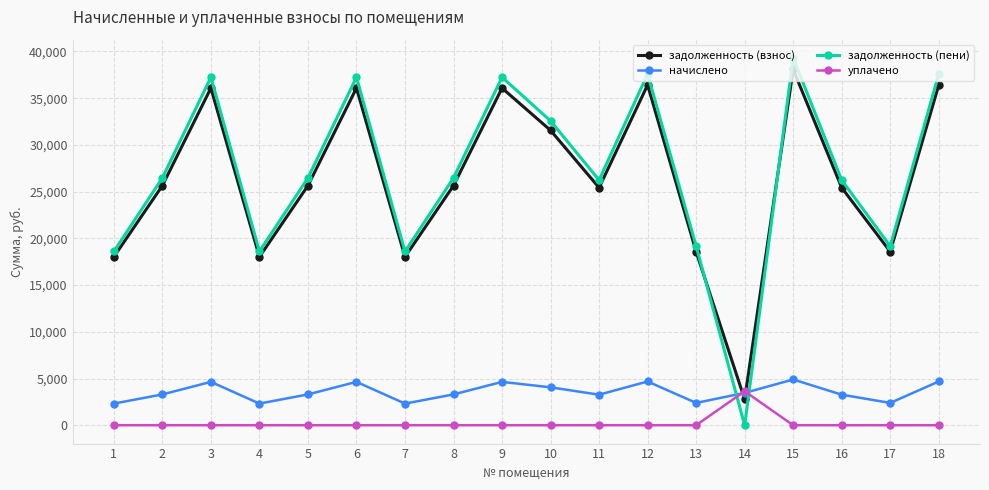

How many values in the уплачено series exceed 0?

1